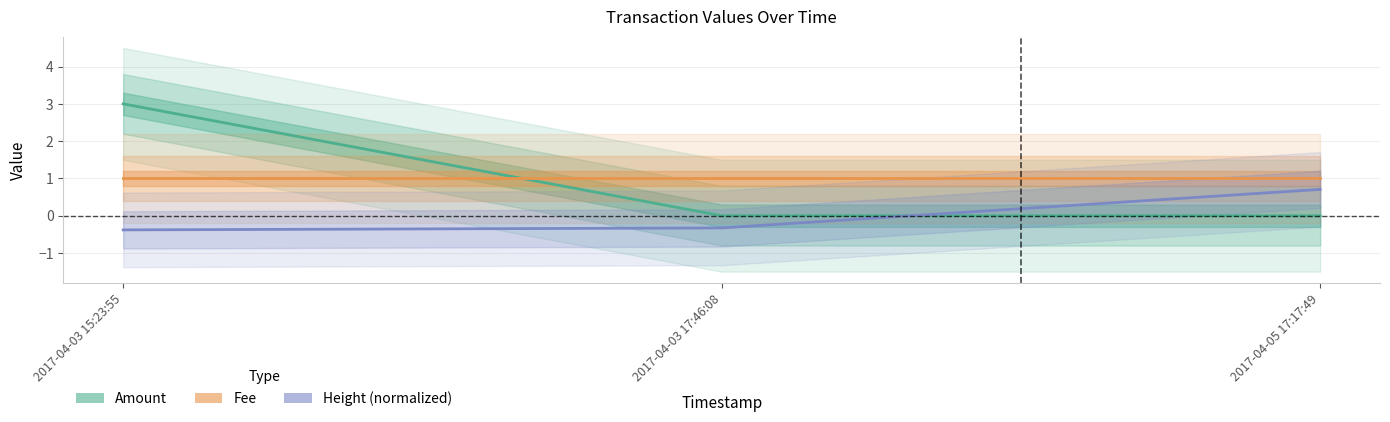

Is it true that Fee equals 0.5 at 2017-04-05 17:17:49?

False